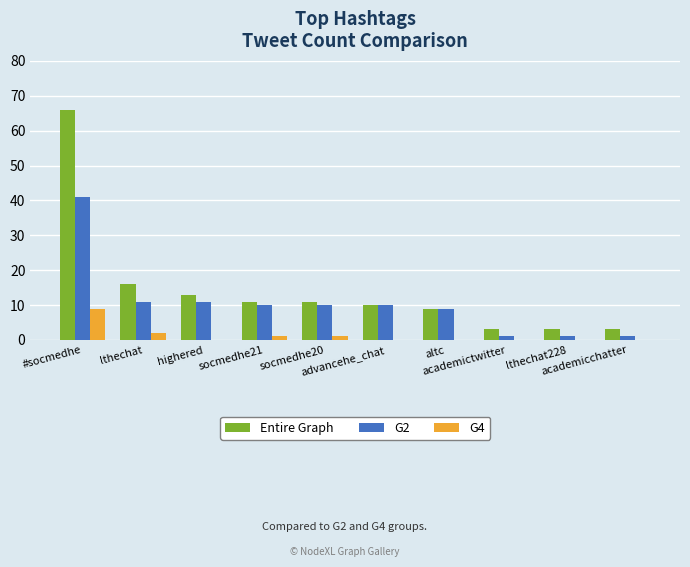

What is the sum of all G2 values?

105